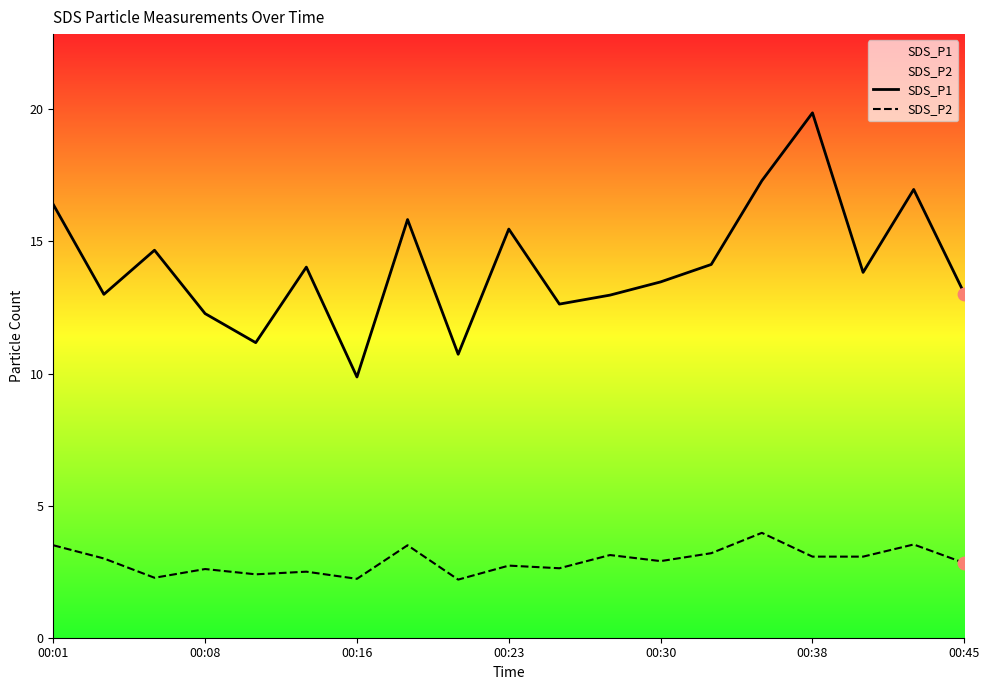

What is the total value across all series at 00:23?

18.2